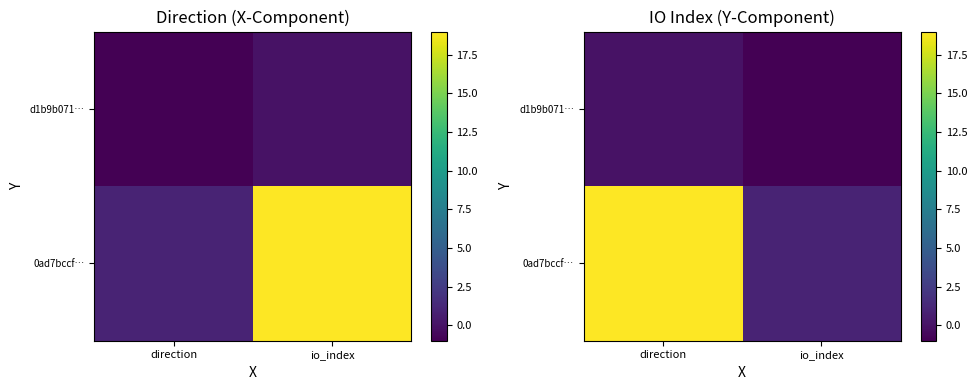

What is the minimum value shown in the chart?

-1